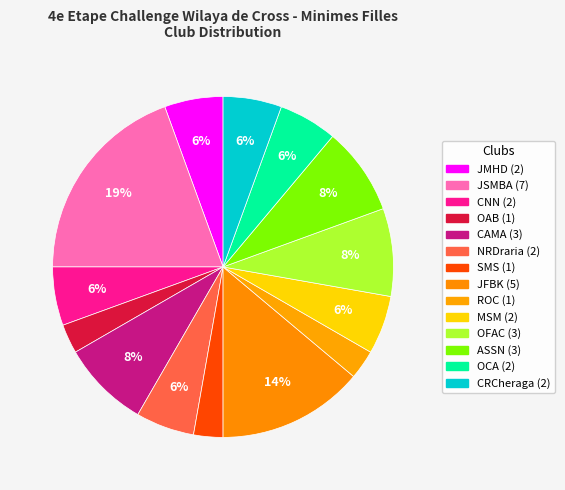

Count the number of slices in the pie.

14